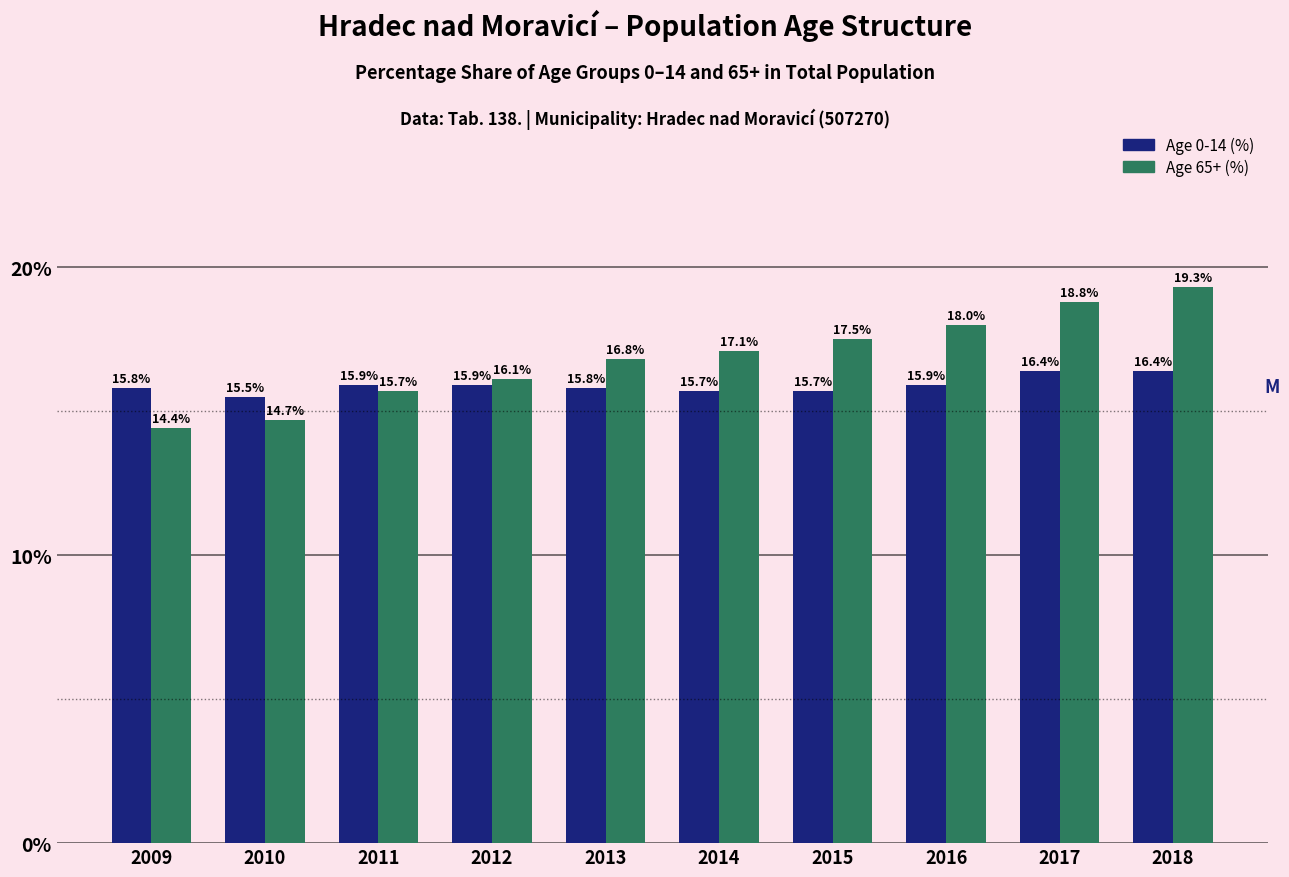

Reading left to right, list all the values displayed in this chart.

Age 0-14 (%): 2009=15.8	2010=15.5	2011=15.9	2012=15.9	2013=15.8	2014=15.7	2015=15.7	2016=15.9	2017=16.4	2018=16.4
Age 65+ (%): 2009=14.4	2010=14.7	2011=15.7	2012=16.1	2013=16.8	2014=17.1	2015=17.5	2016=18.0	2017=18.8	2018=19.3